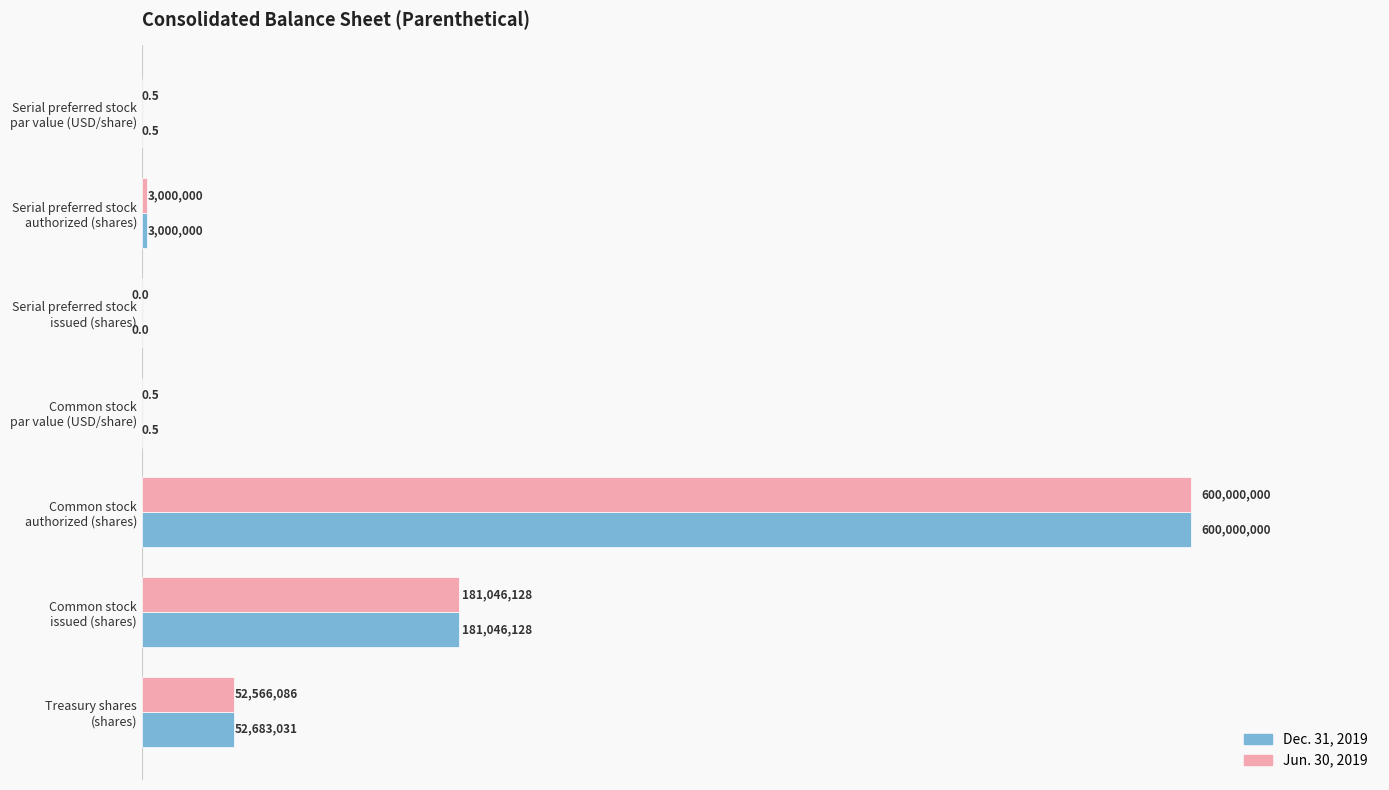

What are all the series names shown in the legend?

Dec. 31, 2019, Jun. 30, 2019